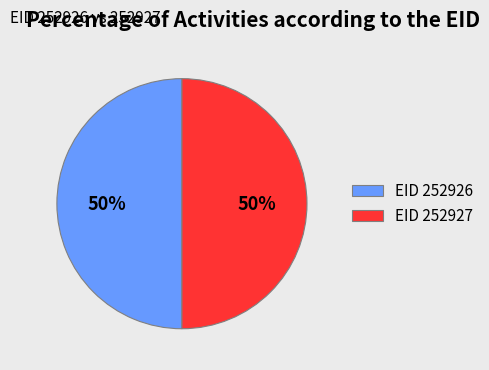

Is the sum of EID 252926 and EID 252927 greater than half?

Yes